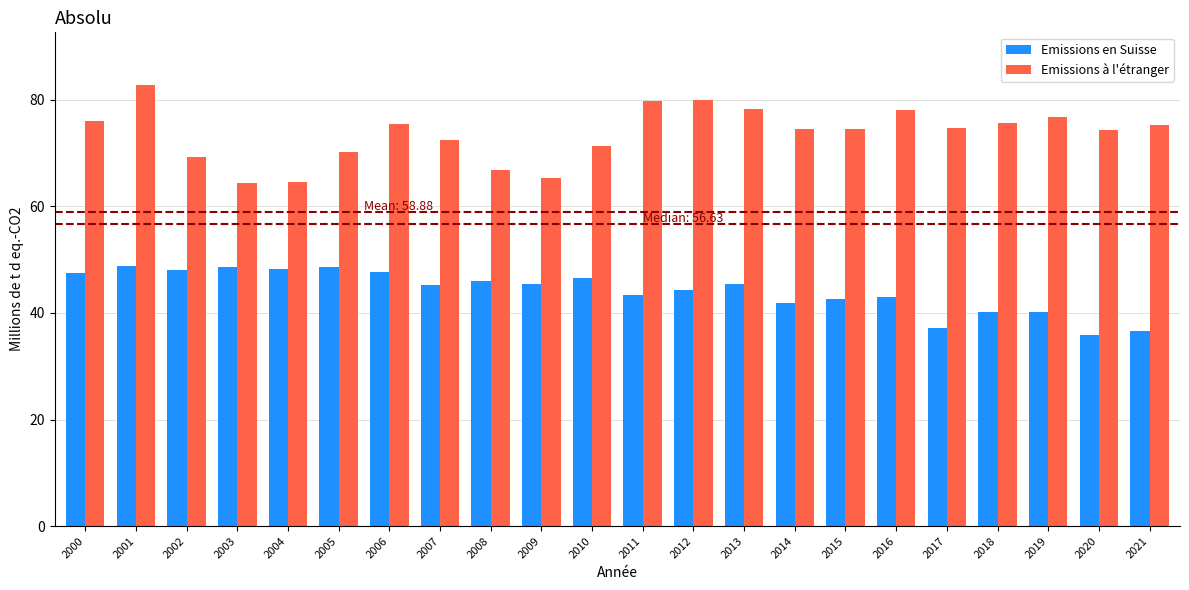

What is the value of the Emissions à l'étranger bar at the 17th from the left?

78.1